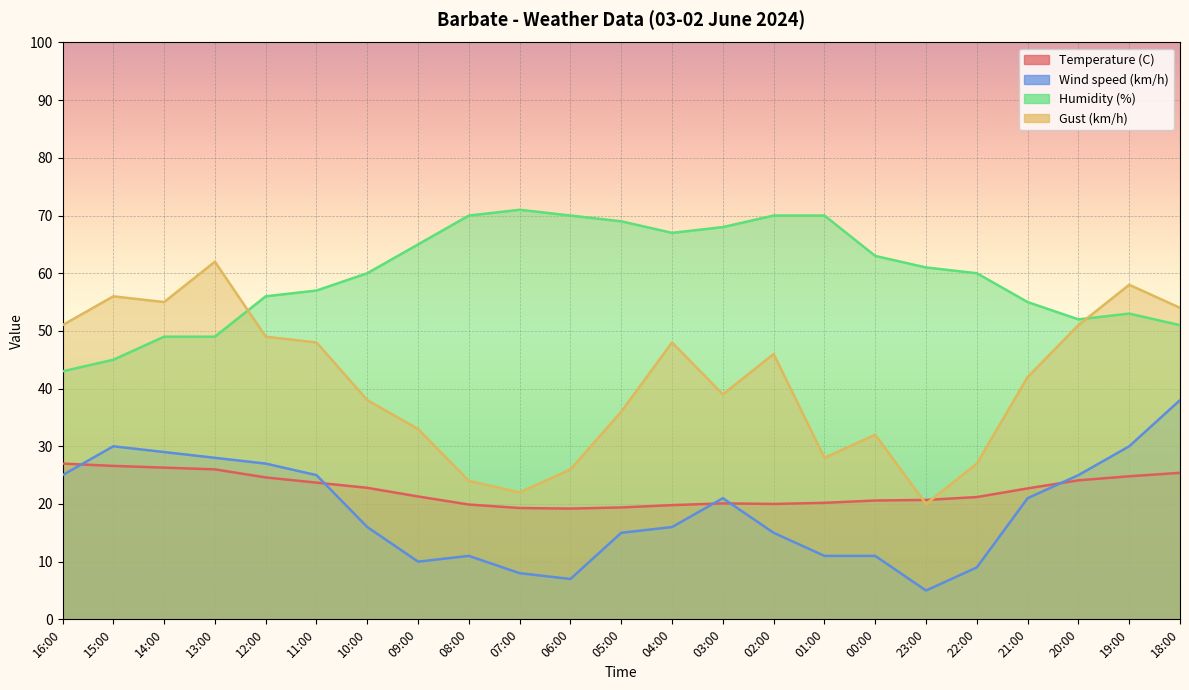

What is the sum of the Gust (km/h) values at 19:00 and 07:00?

80.0